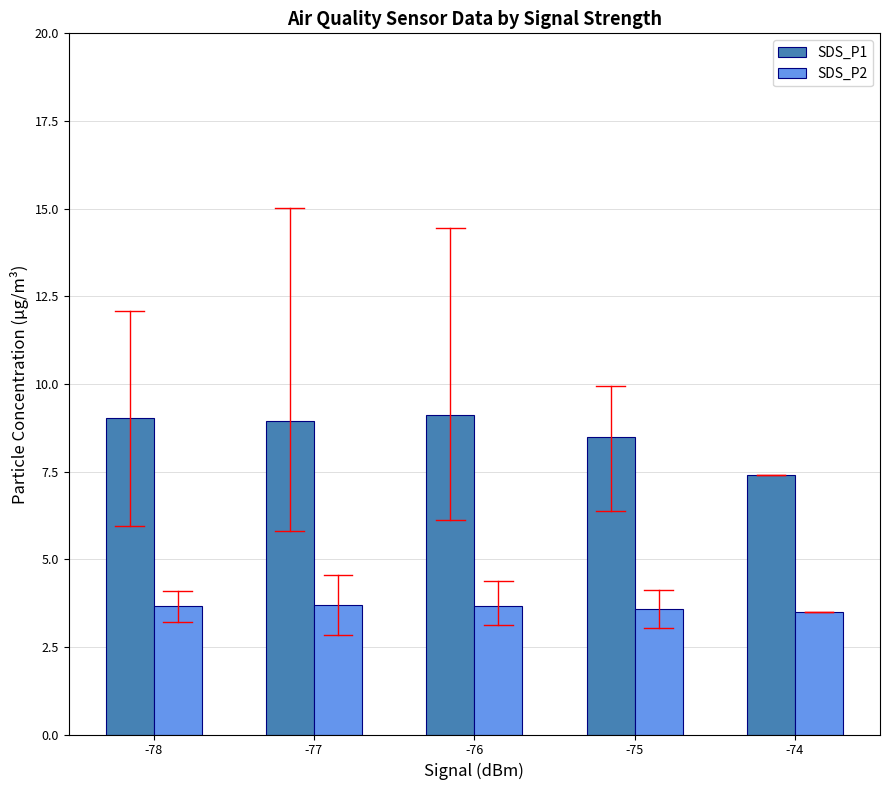

The value of SDS_P2 at -76 is 1.8. True or false?

False